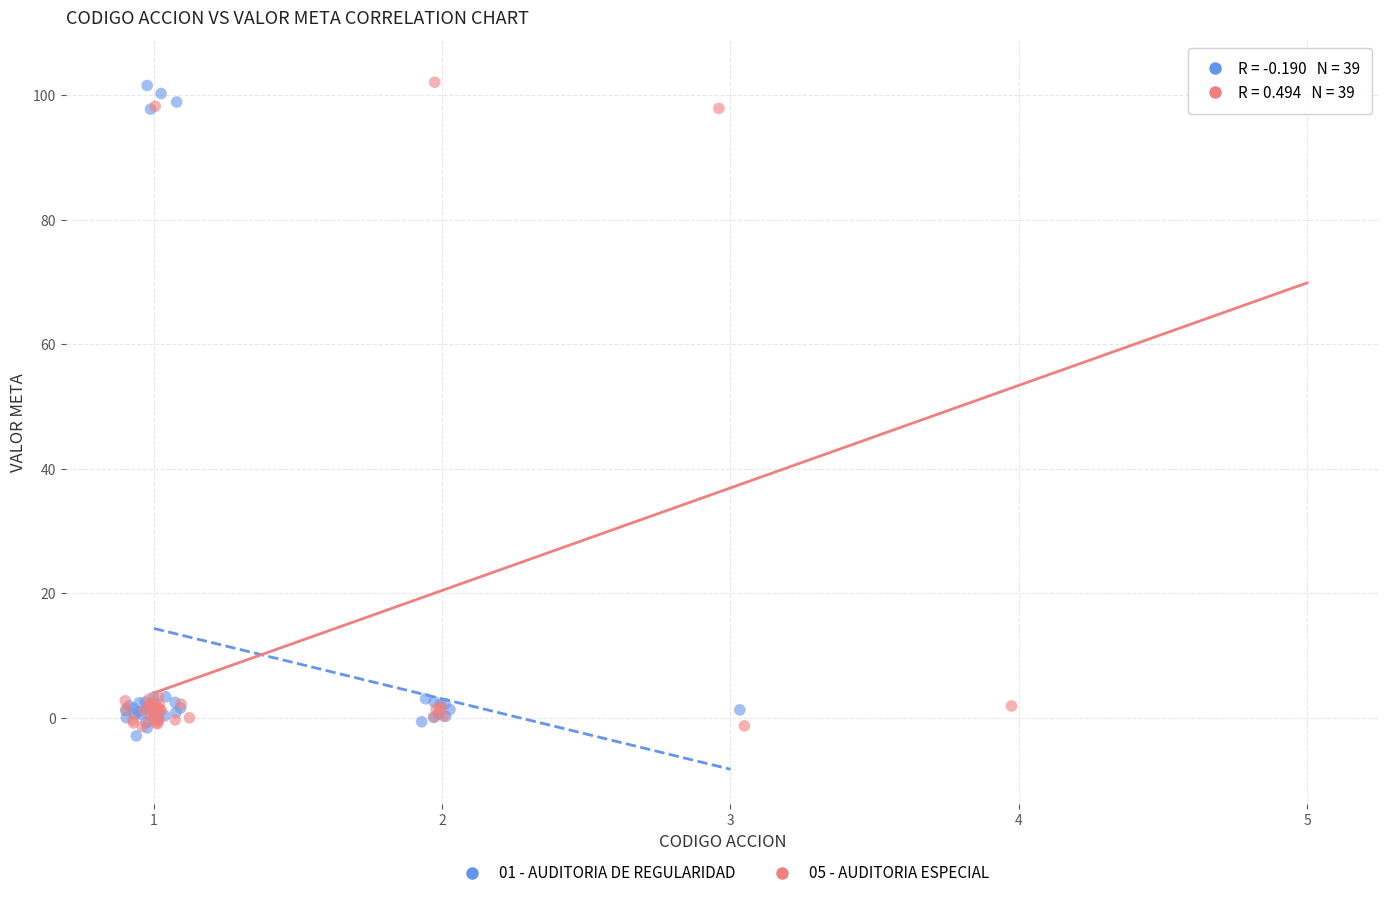

Which series contains the highest Y value?

05 - AUDITORIA ESPECIAL